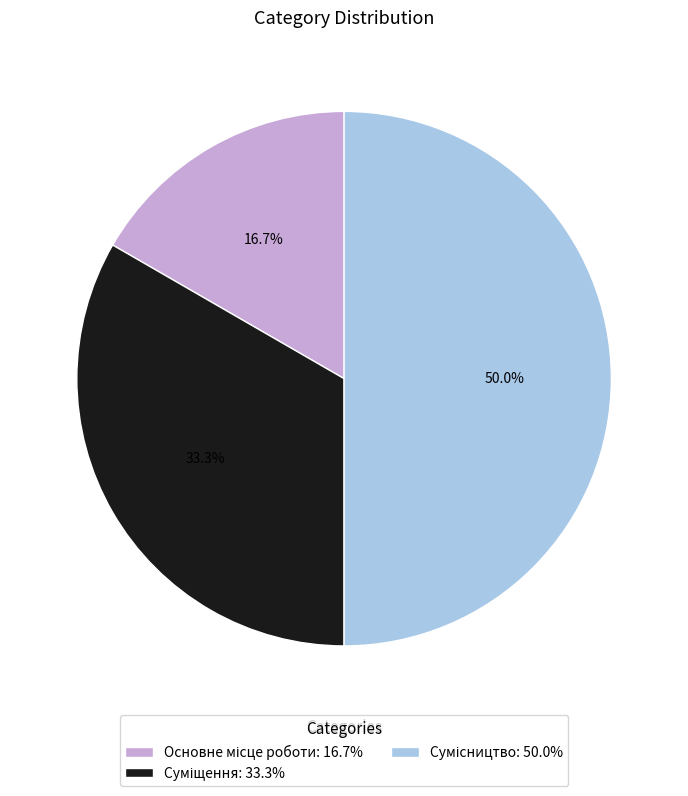

How many segments does this pie chart have?

3